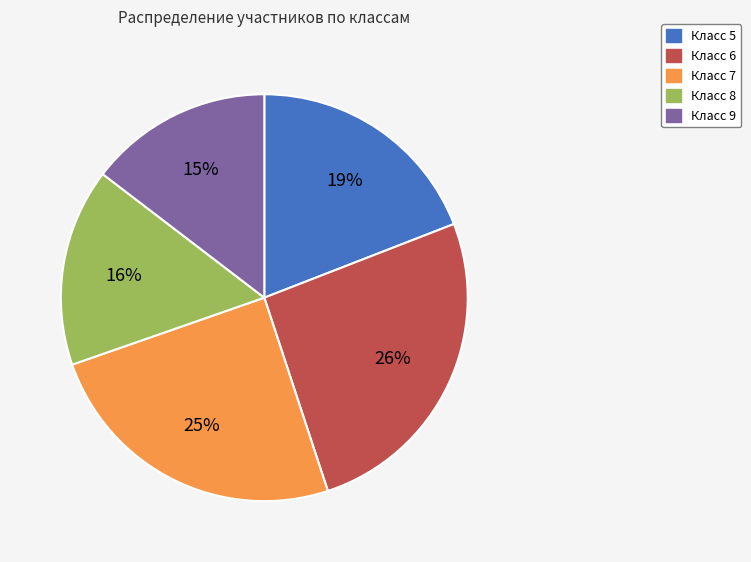

To the nearest percent, what is the difference between the Класс 5 and Класс 9 slice percentages?

4%